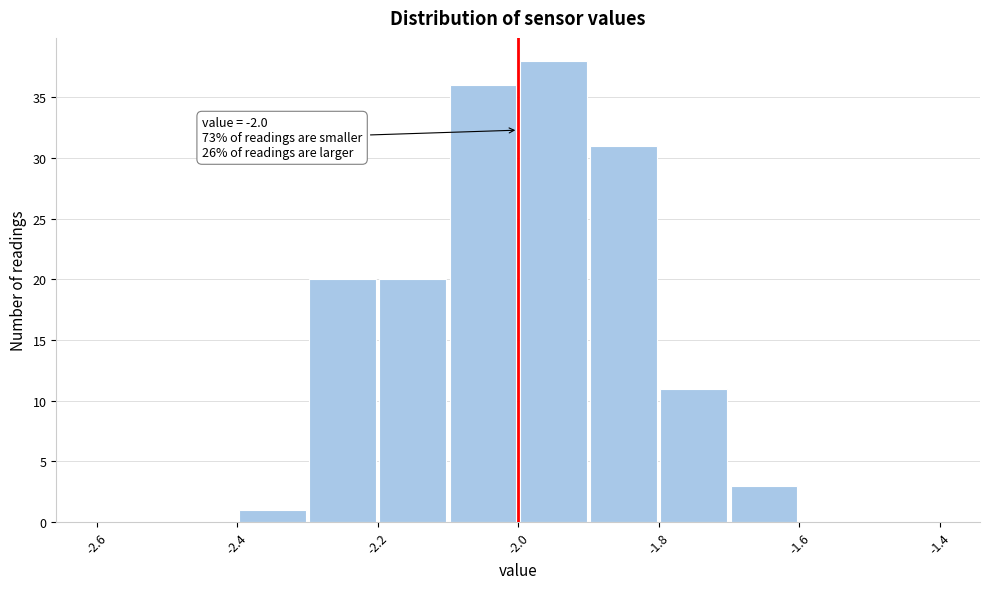

Over which range of the x-axis is the bar tallest?

-2.0 to -1.9